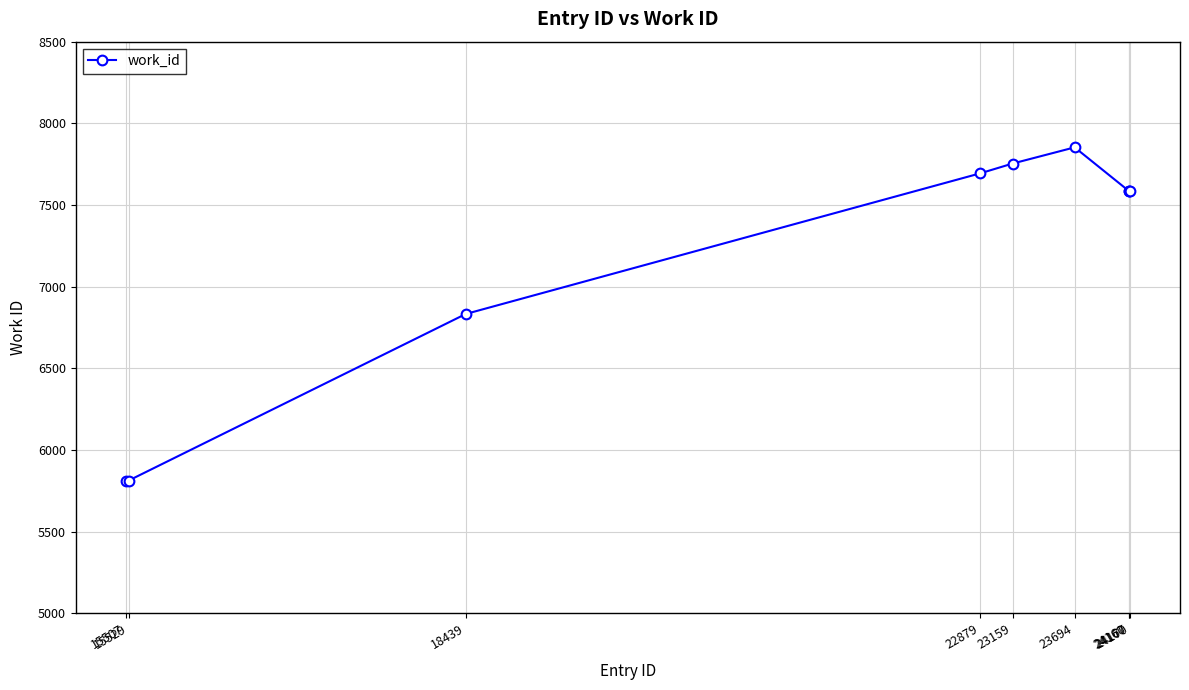

Where is the data nearest to the value 6833?

18439